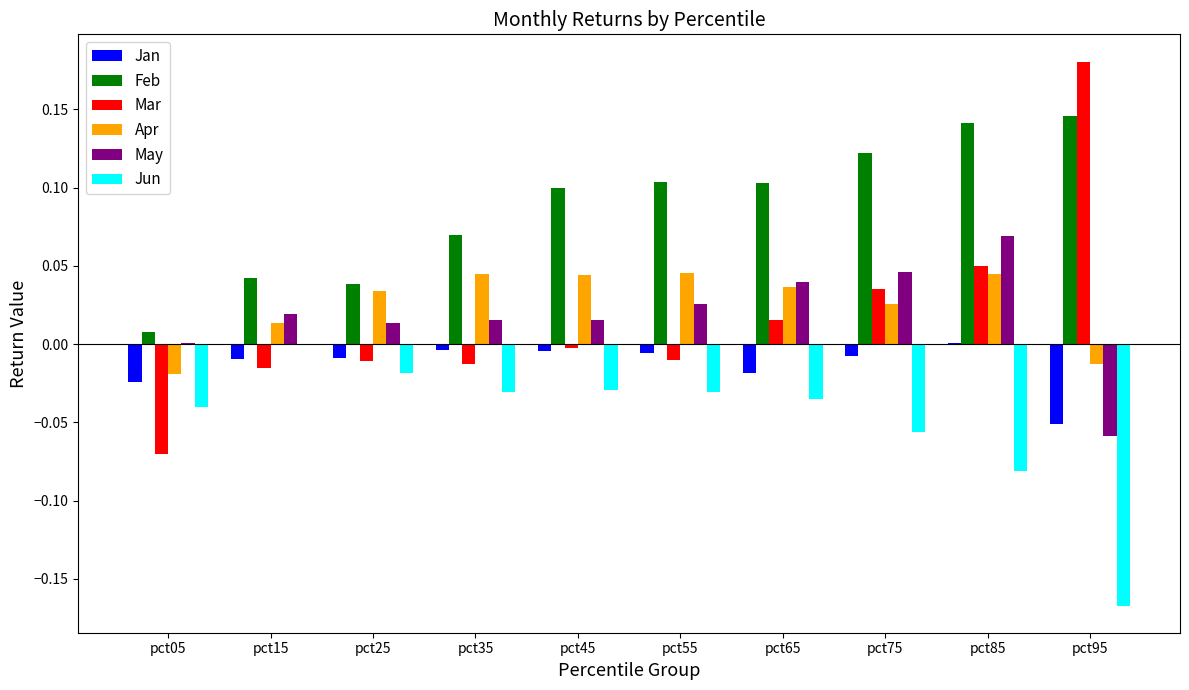

At which label does Mar reach its peak?

pct95